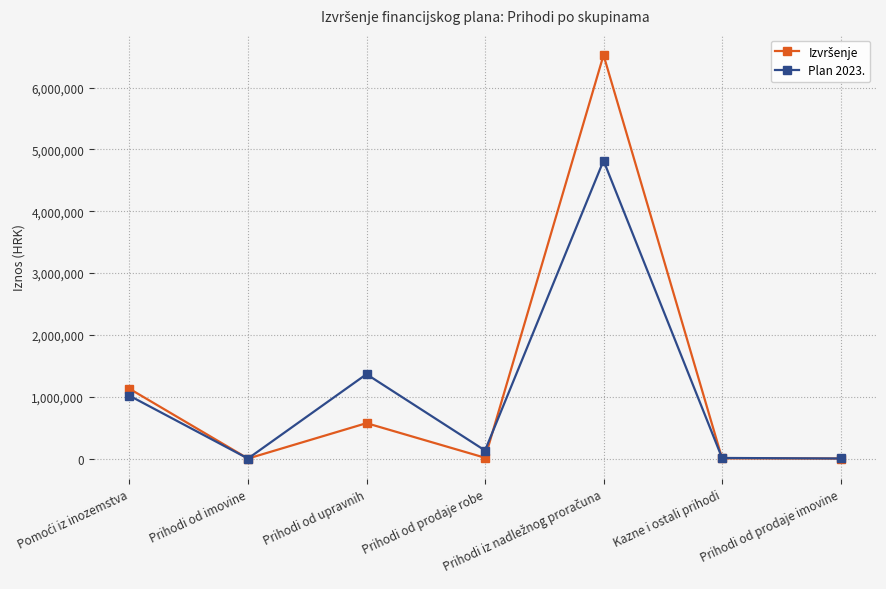

How many interior local peaks does the Plan 2023. series have?

2